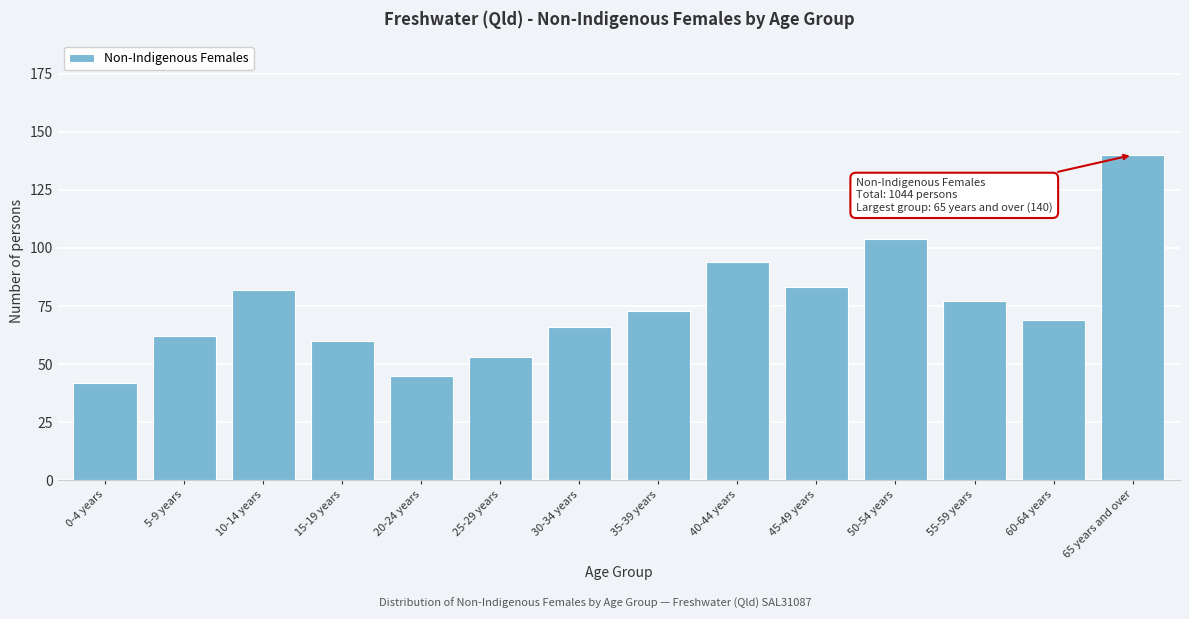

Reading left to right, extract all data points from this chart.

42	62	82	60	45	53	66	73	94	83	104	77	69	140